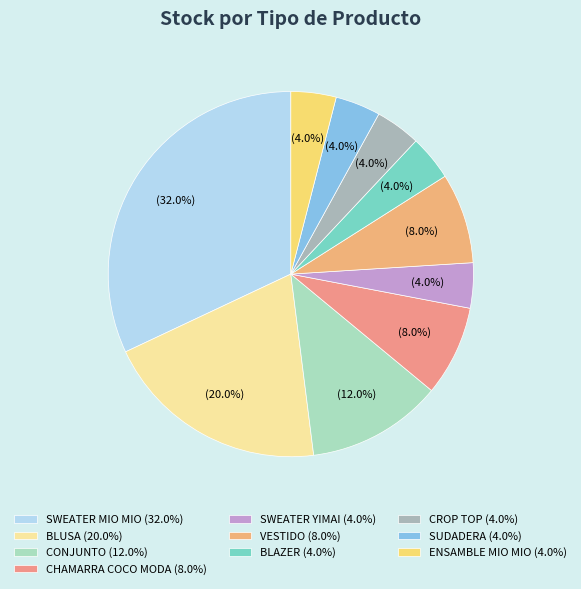

Is there any slice that represents more than half of the pie?

No